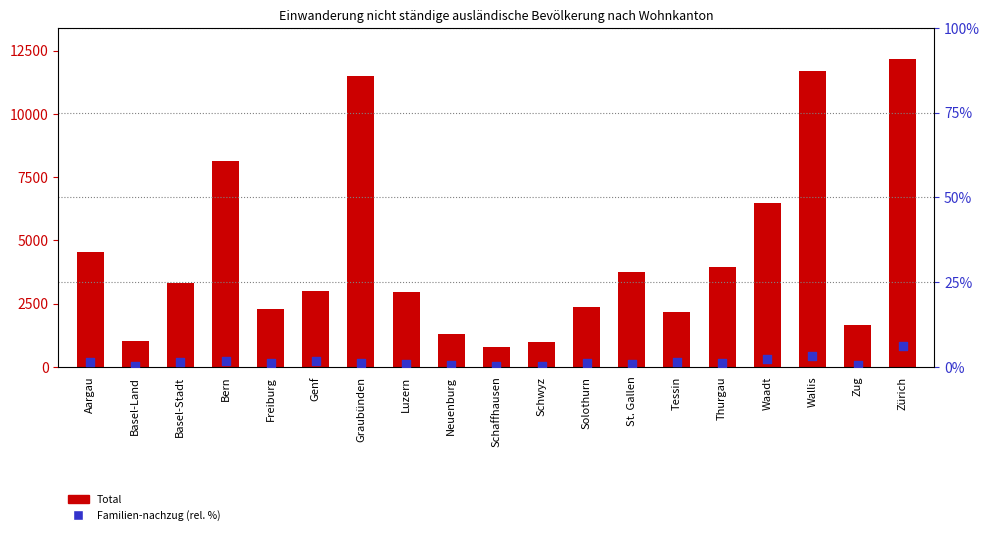

Is the value of Total at Luzern greater than the value of Familien-nachzug (rel.) at Waadt?

Yes